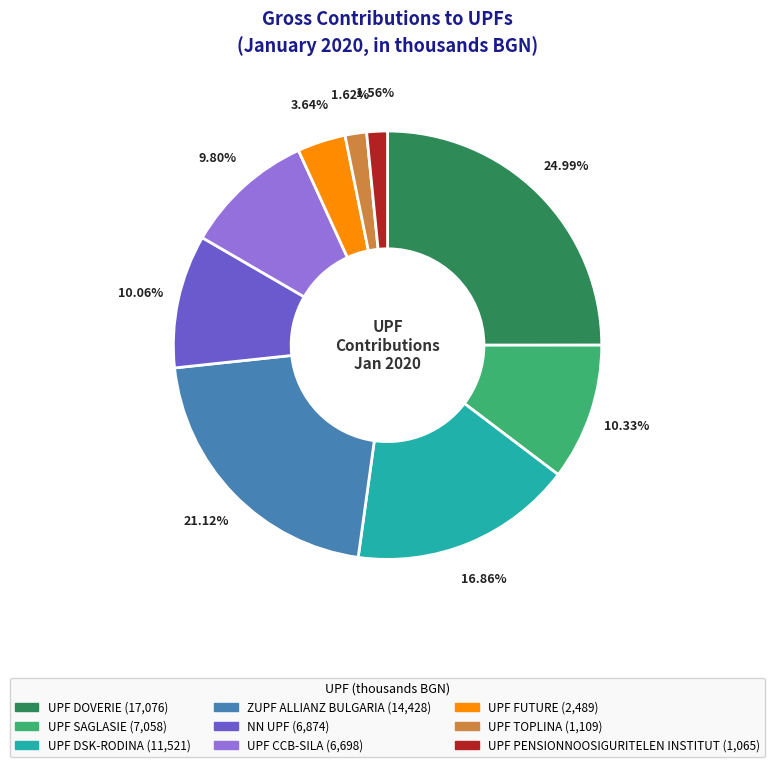

What is the largest slice in the pie chart?

UPF DOVERIE